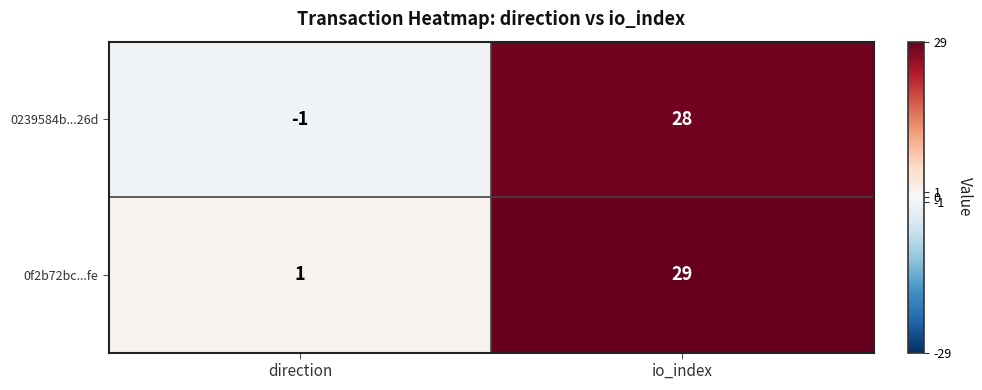

The value of 0239584b...26d at direction is -1. True or false?

True